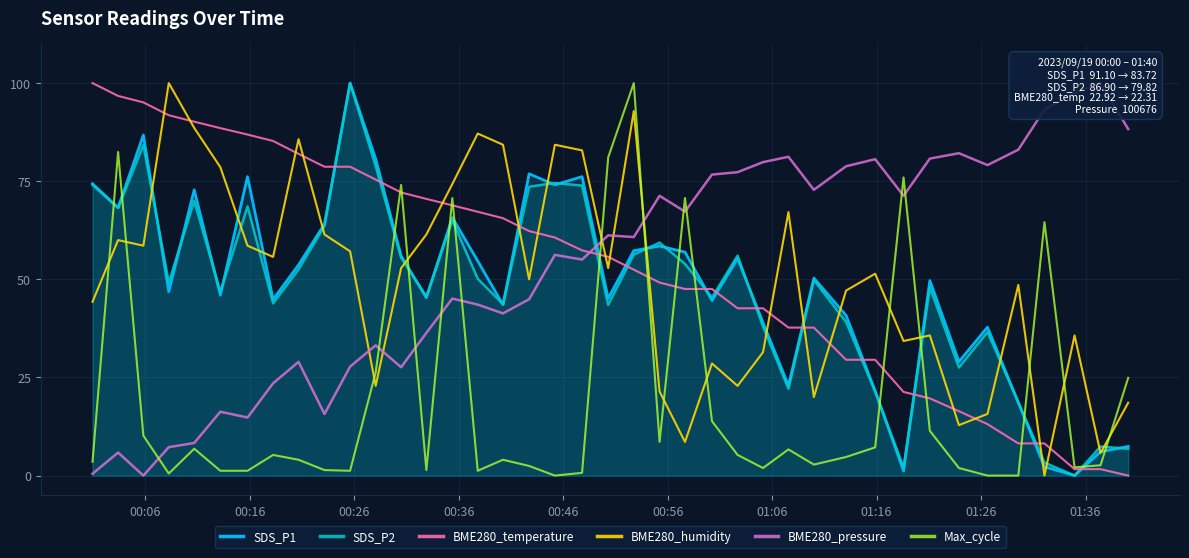

What is the average value of the BME280_pressure series?

52.9